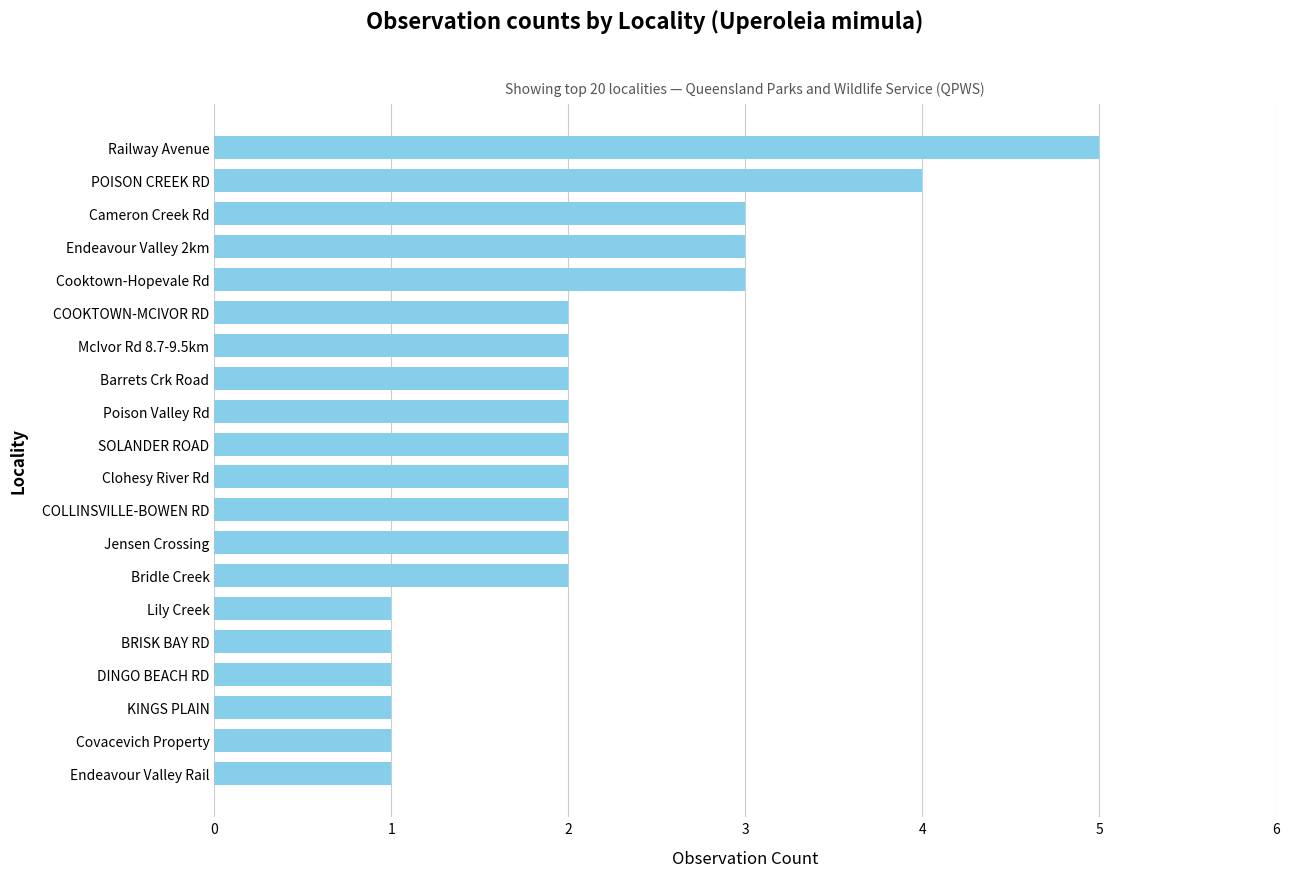

Reading bottom to top, extract all data points from this chart.

Endeavour Valley Rail=1	Covacevich Property=1	KINGS PLAIN=1	DINGO BEACH RD=1	BRISK BAY RD=1	Lily Creek=1	Bridle Creek=2	Jensen Crossing=2	COLLINSVILLE-BOWEN RD=2	Clohesy River Rd=2	SOLANDER ROAD=2	Poison Valley Rd=2	Barrets Crk Road=2	McIvor Rd 8.7-9.5km=2	COOKTOWN-MCIVOR RD=2	Cooktown-Hopevale Rd=3	Endeavour Valley 2km=3	Cameron Creek Rd=3	POISON CREEK RD=4	Railway Avenue=5